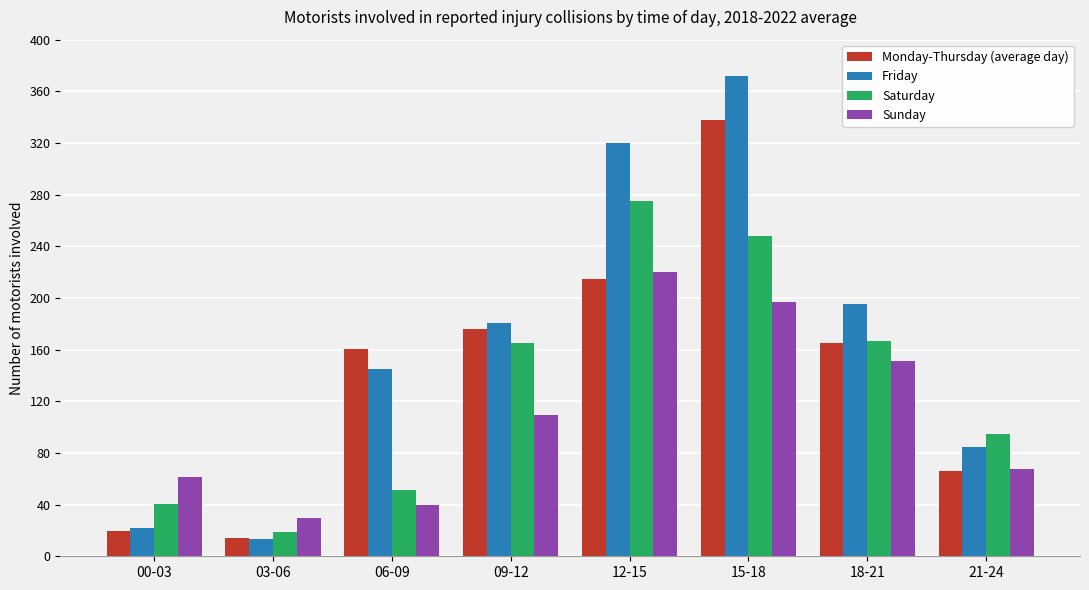

What is the minimum value shown in the chart?

13.6